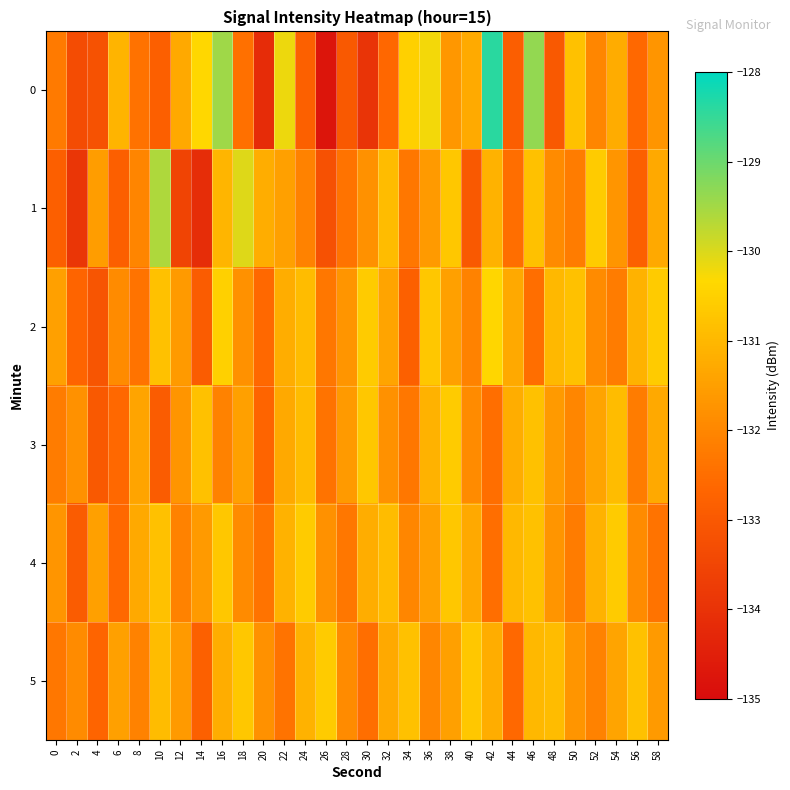

What is the total value across all series at 58?

-788.9